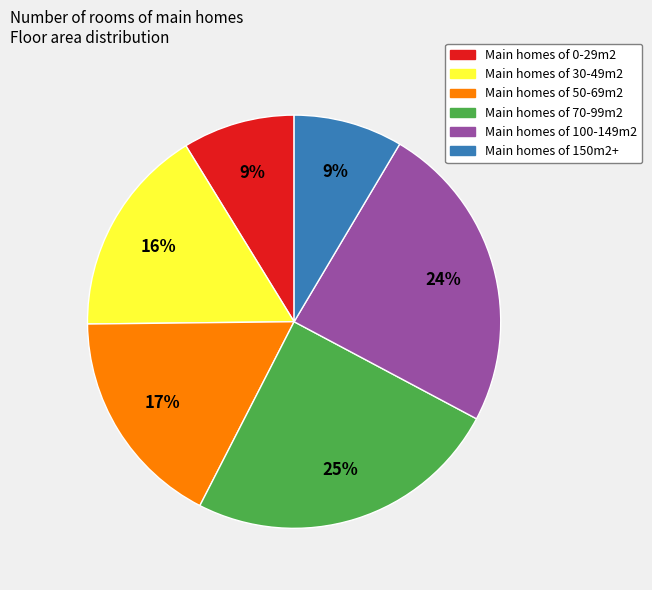

To the nearest percent, what is the average slice percentage?

17%